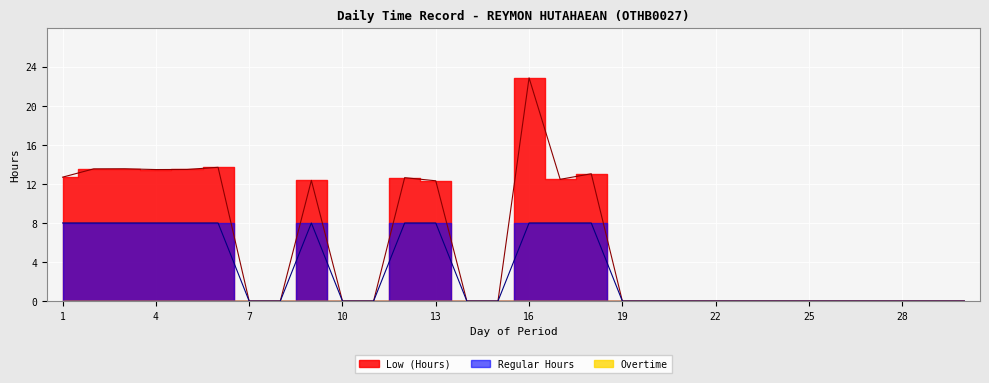

What is the sum of all Regular values?

96.0